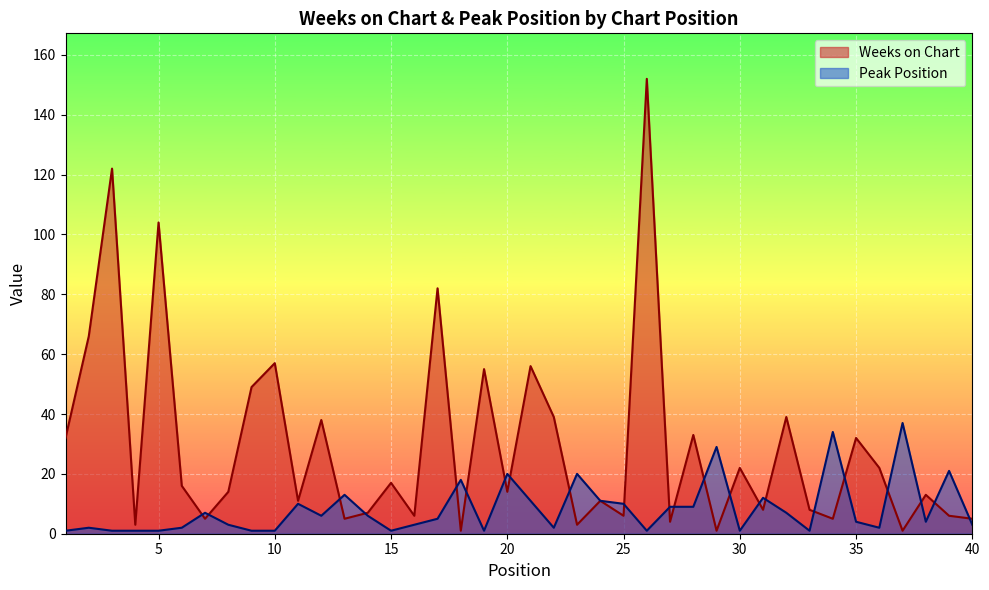

At which category is the sum across all series the highest?

26